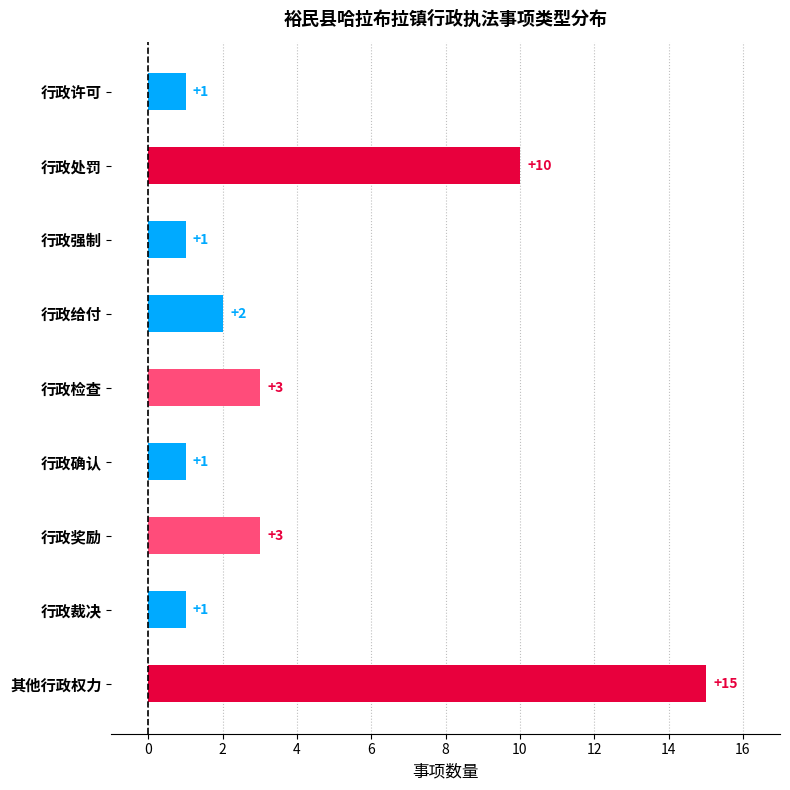

Reading bottom to top, list all the values displayed in this chart.

15	1	3	1	3	2	1	10	1